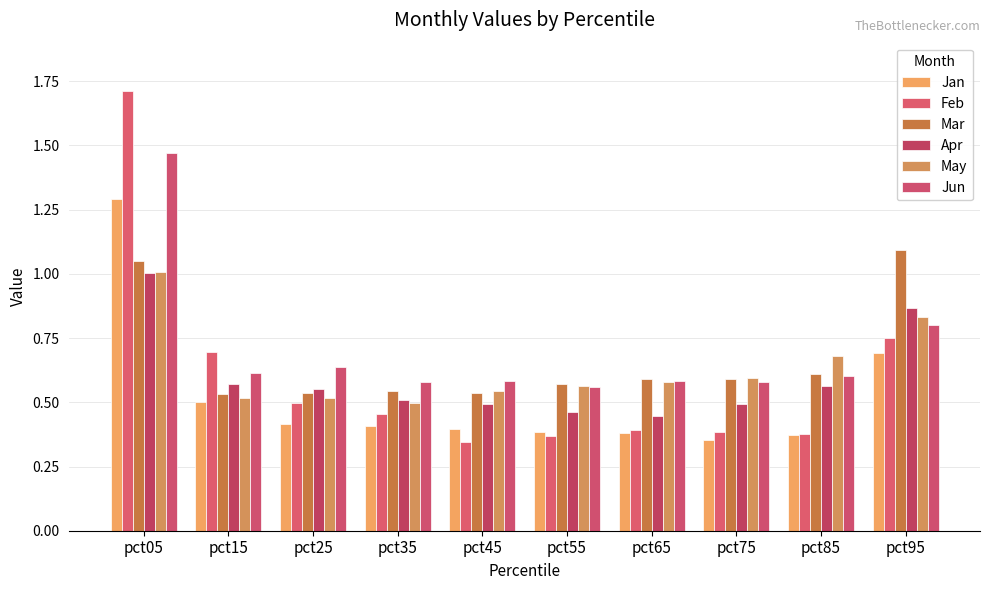

What is the total value across all series at pct45?

2.9